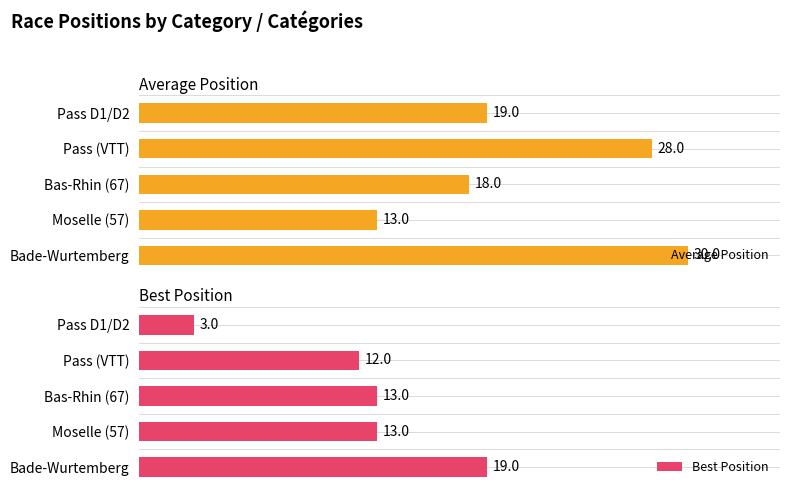

What are all the series names shown in the legend?

Average Position, Best Position